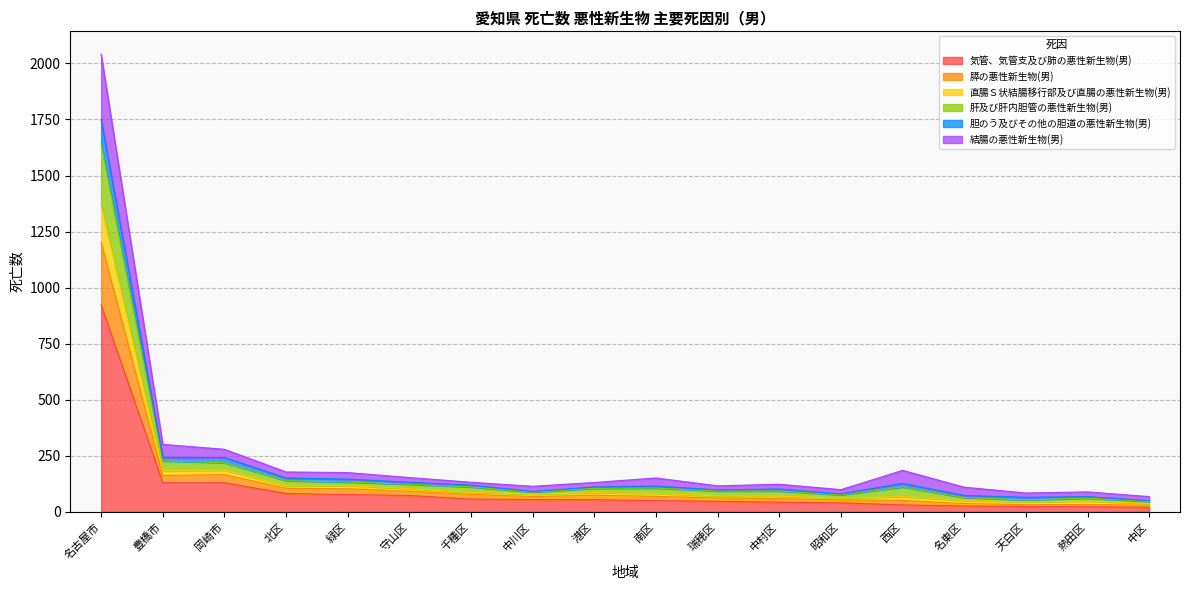

At which category is the sum across all series the highest?

名古屋市